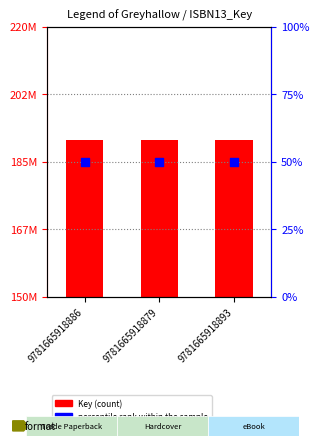

Which series reaches the maximum Y coordinate?

Key (count)